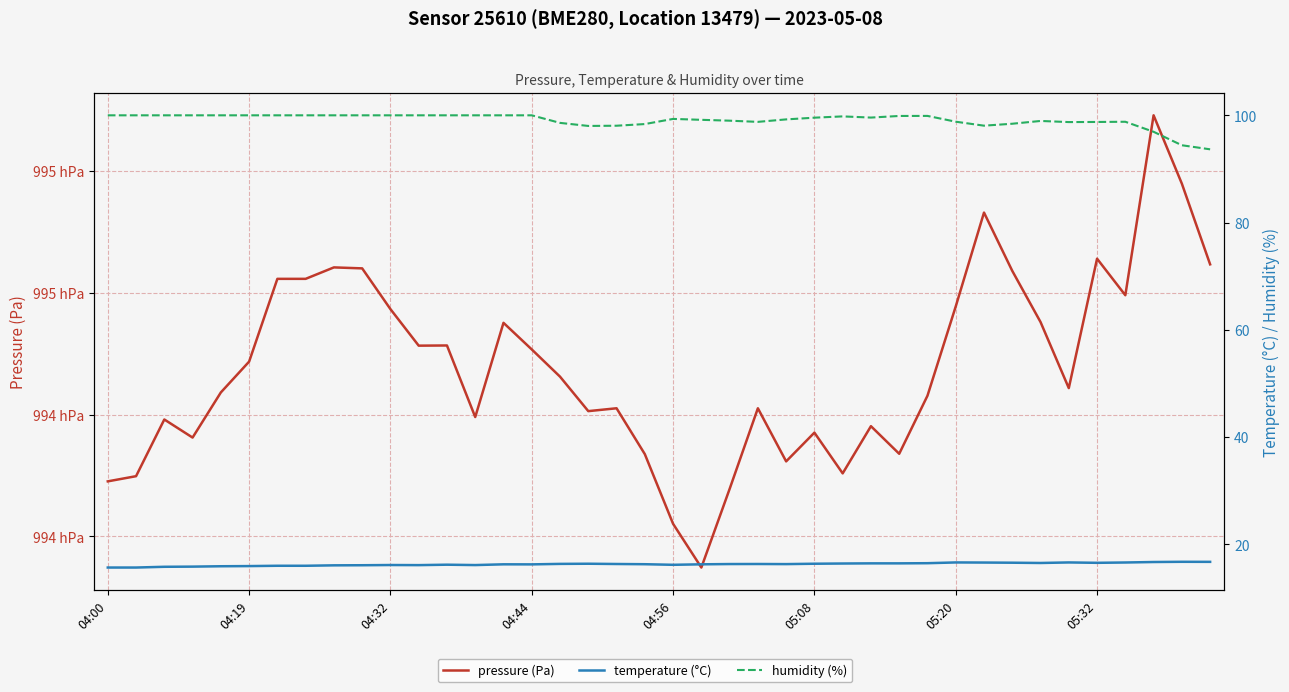

Which category has the lowest value in the temperature (°C) series?

04:00